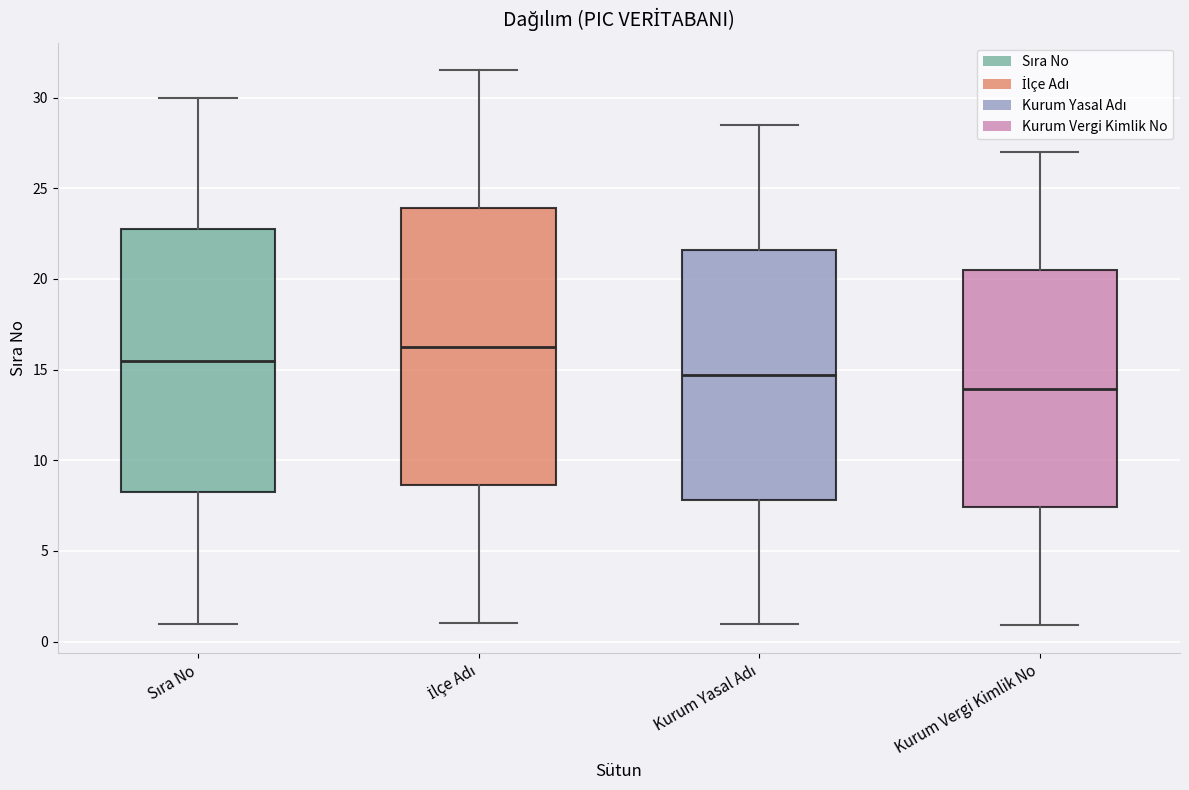

Where is the lower edge of the box for Kurum Vergi Kimlik No on the y-axis? The values are not printed on the chart, so give them approximately, as read against the axis.

7.5